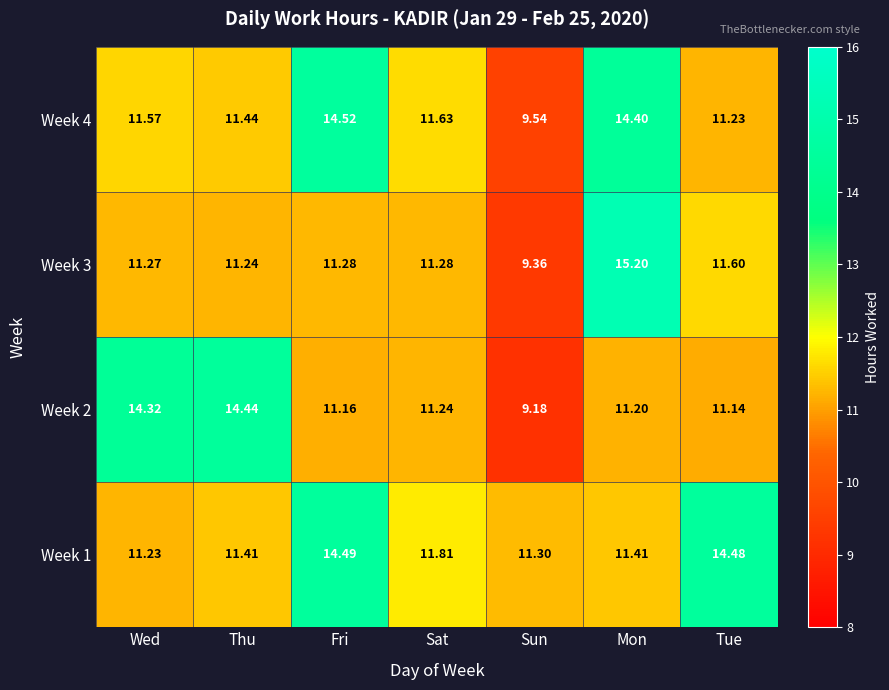

List the labels in order of Week 4 value, smallest first.

Sun, Tue, Thu, Wed, Sat, Mon, Fri